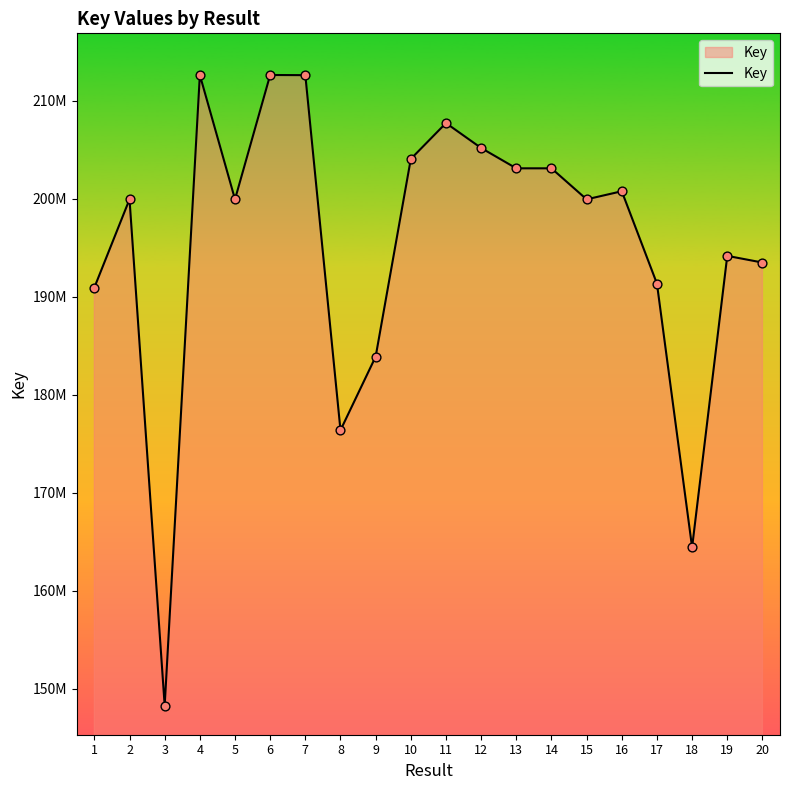

What is the ratio of the value at 20 to the value at 17?

1.0